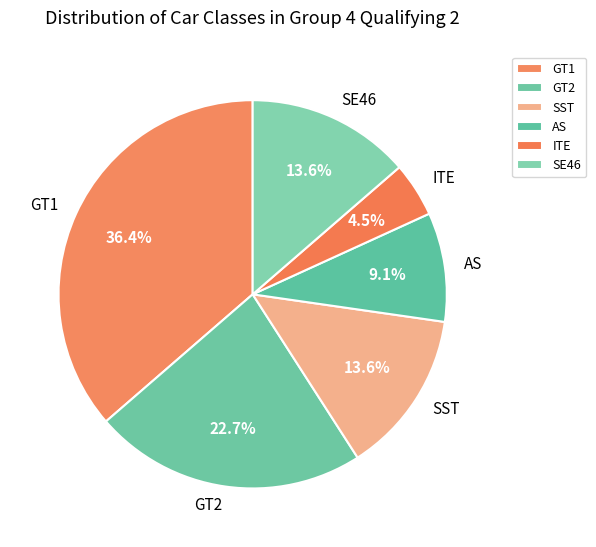

Combined, what portion of the pie is AS and GT2?

31.8%